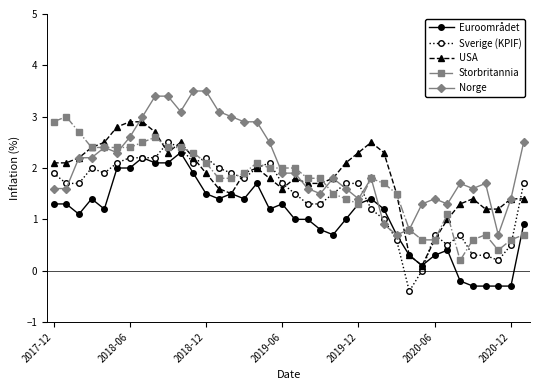

What is the minimum value shown in the chart?

-0.4